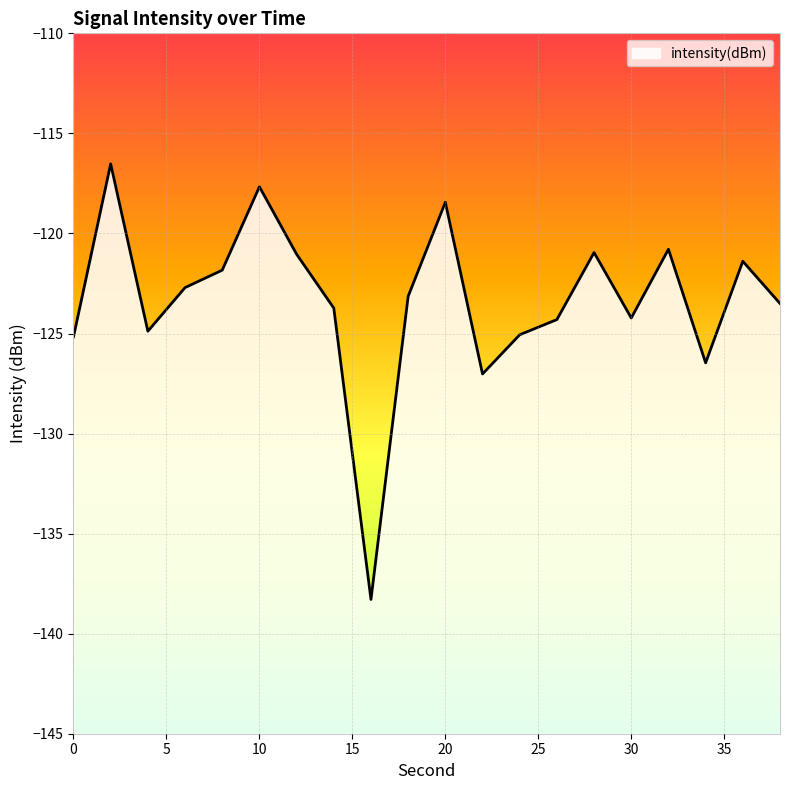

Is it true that the value at 30 is -175.1?

False